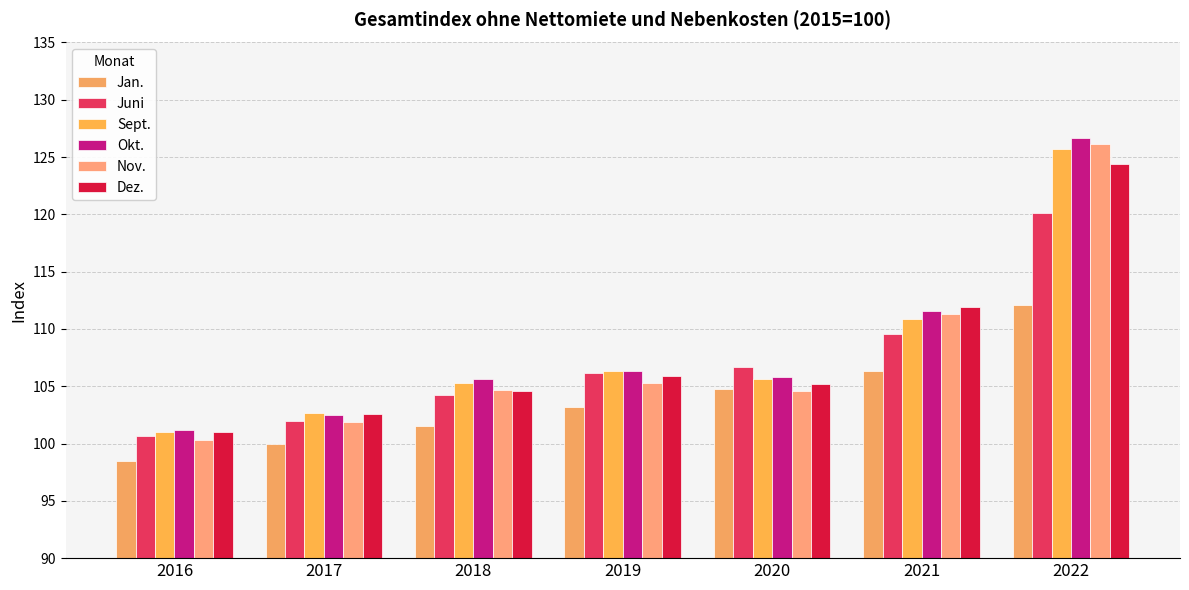

What is the value of the Jan. bar at the 2nd from the left?

100.0